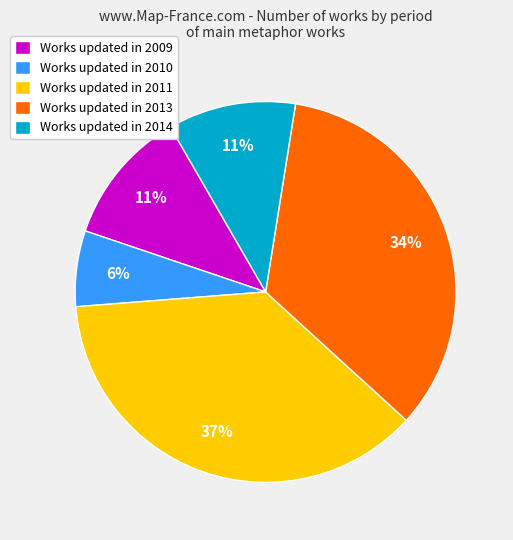

Is the sum of Works updated in 2014 and Works updated in 2010 greater than half?

No